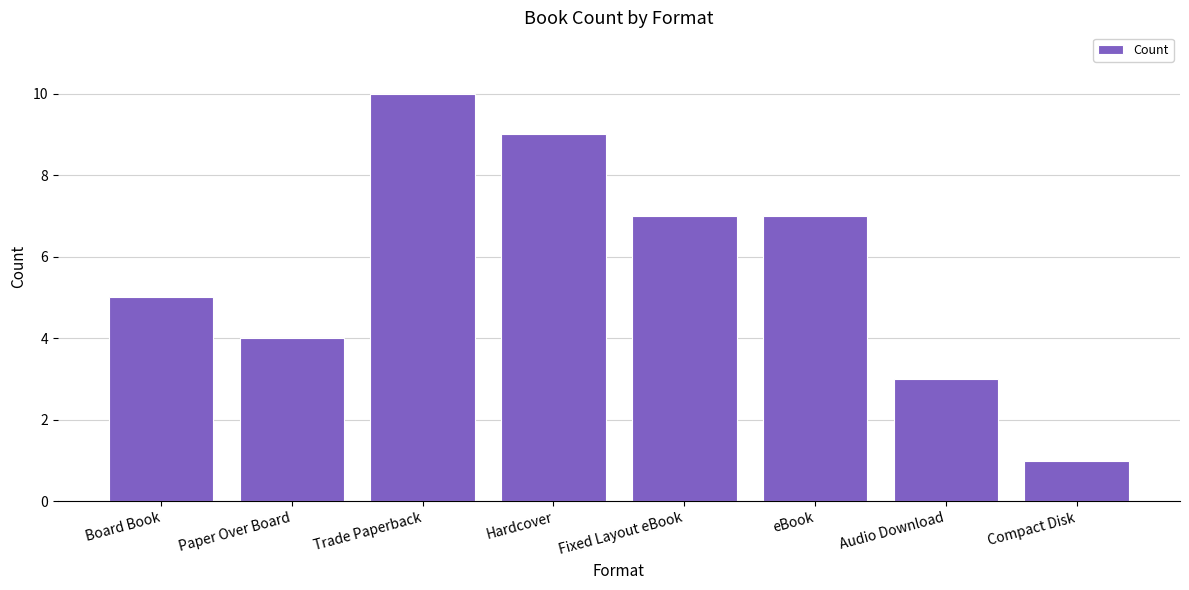

How many series are shown in this chart?

1